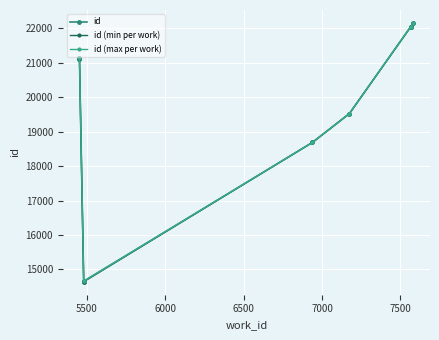

True or false: the data has more than 1 interior local peaks.

False